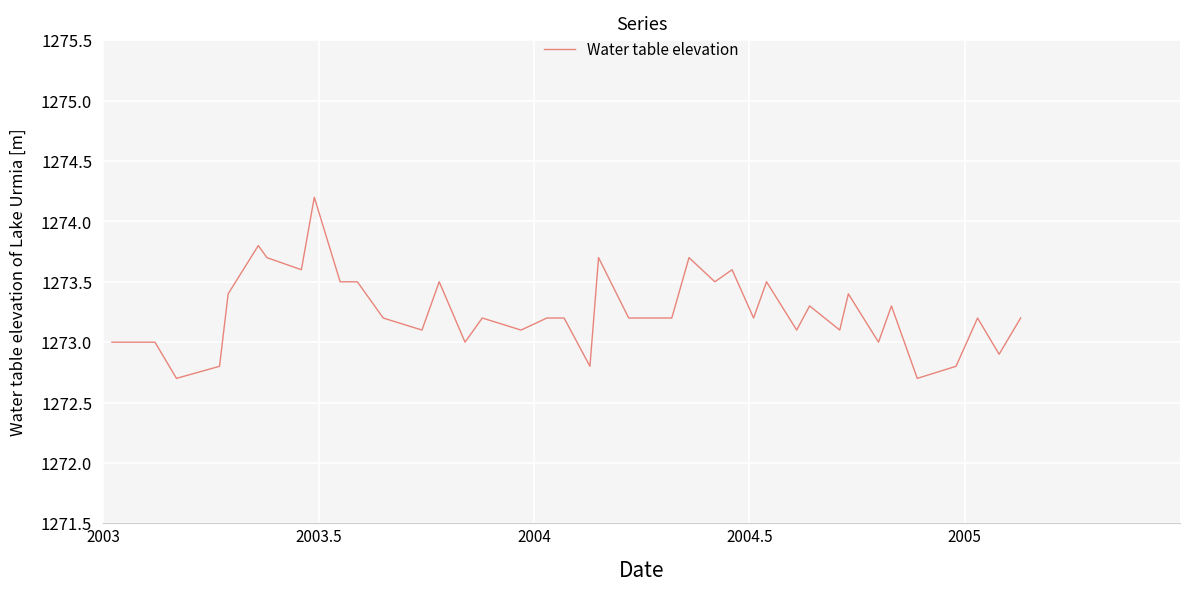

Is this an area chart (filled region under the line)?

No